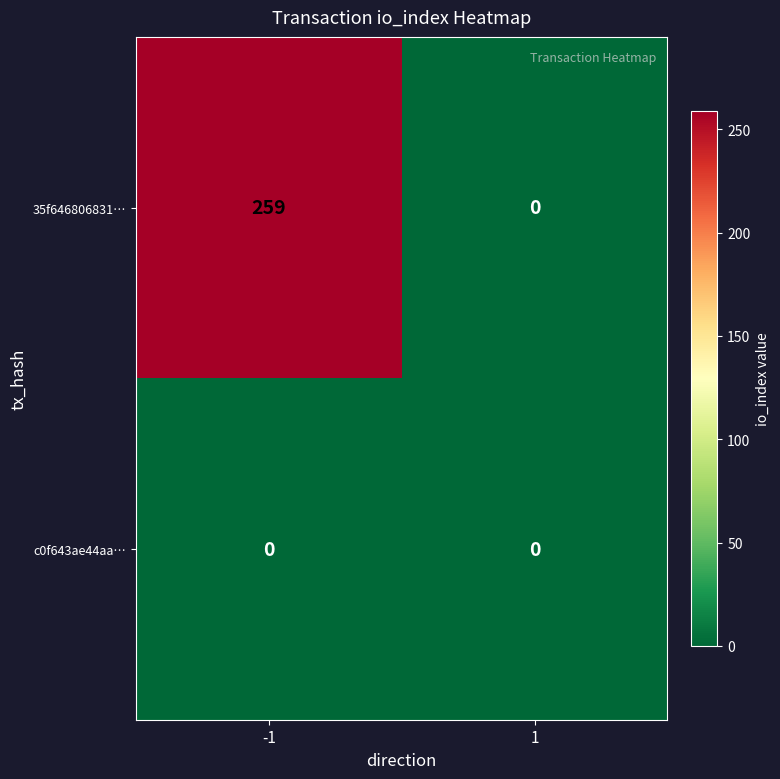

What is the maximum value for 35f646806831…?

259